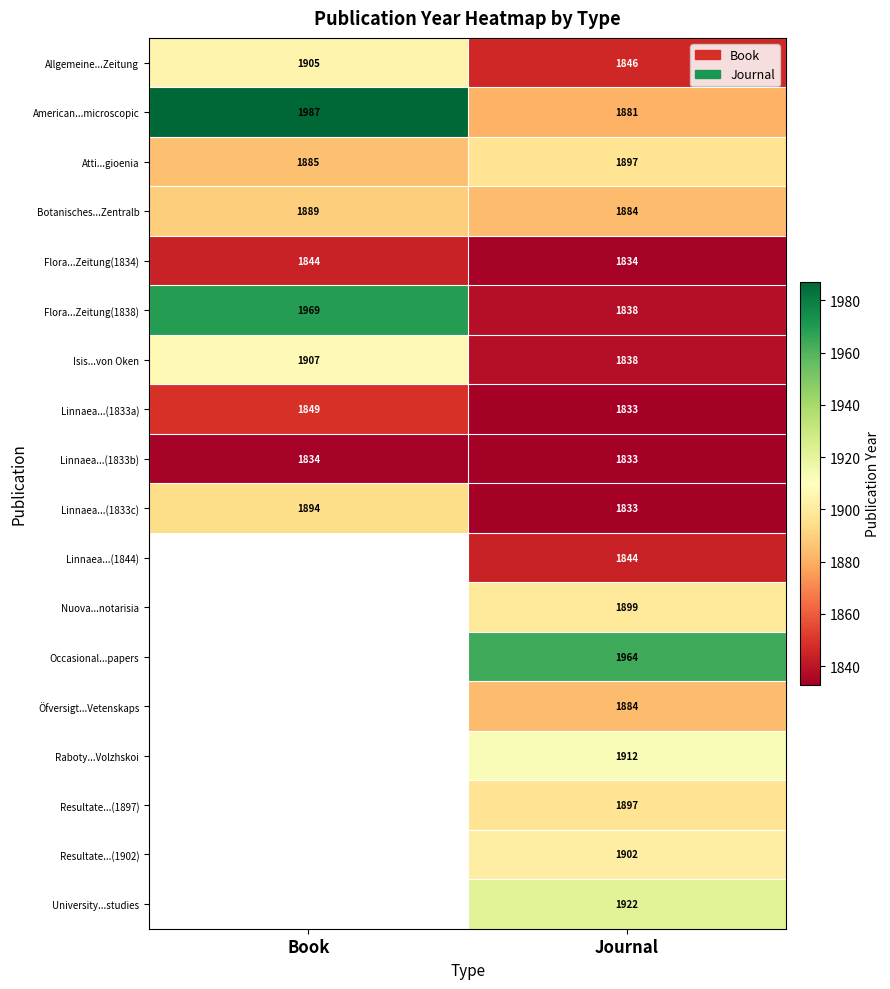

Rank the categories by Isis...von Oken value from lowest to highest.

Journal, Book